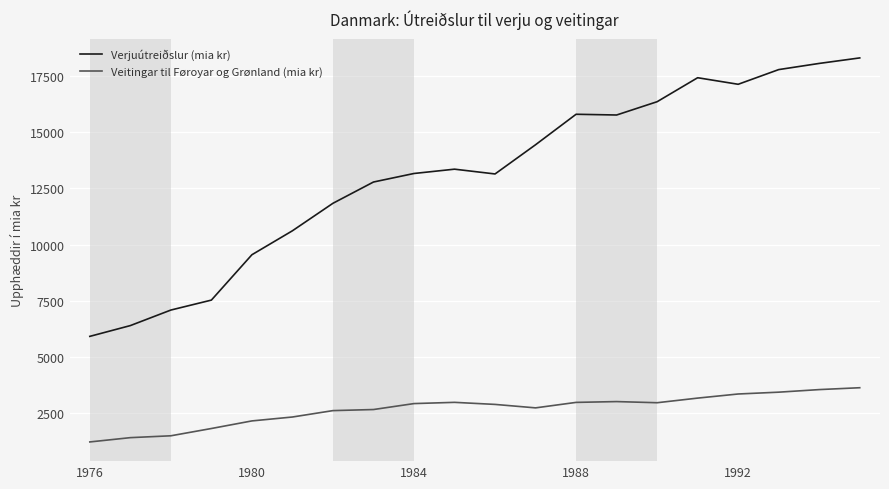

What is the difference between the maximum and minimum values in the Verjuútreiðslur (mia kr) series?

12399